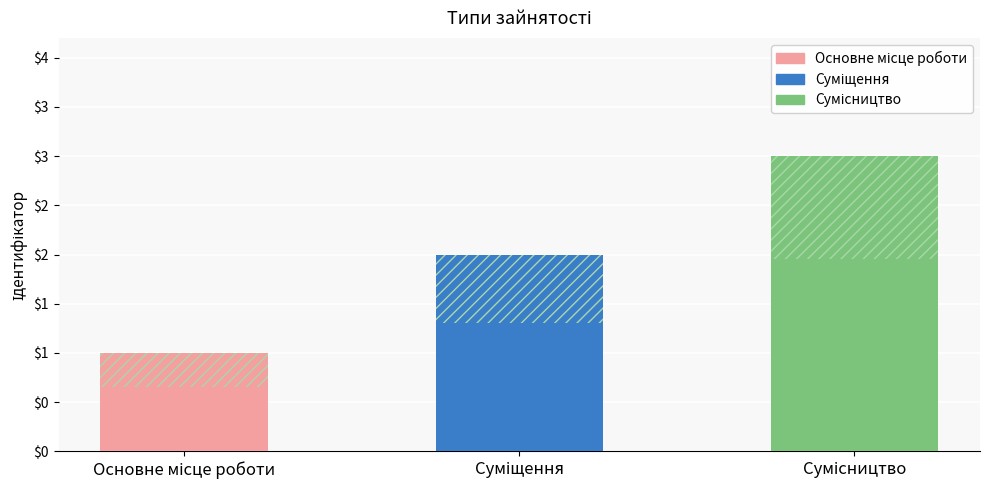

Where is the data nearest to the value 2?

Суміщення